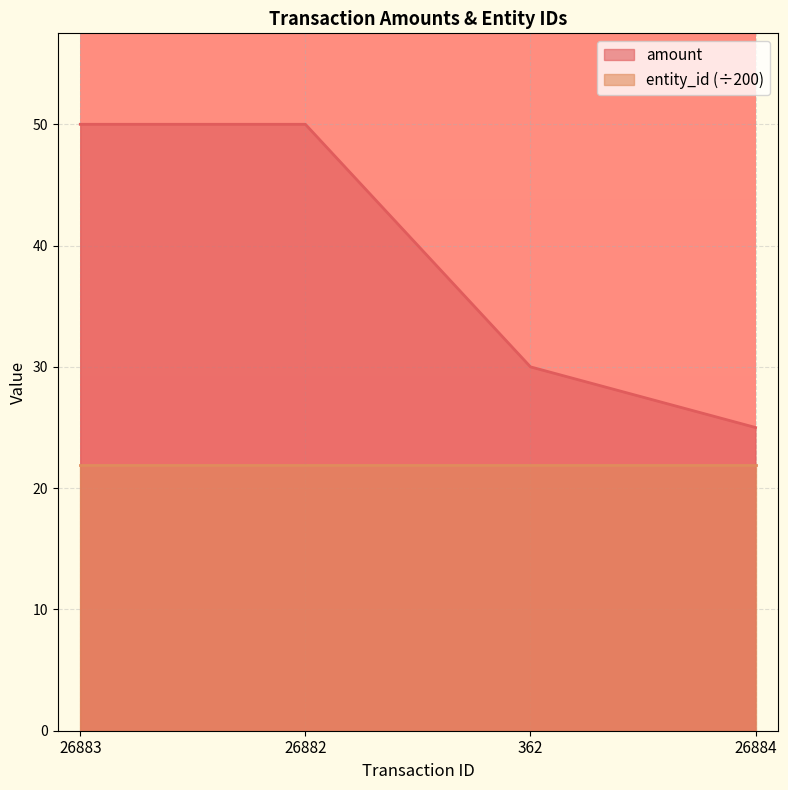

True or false: there are more than 2 points higher than both neighbors.

False